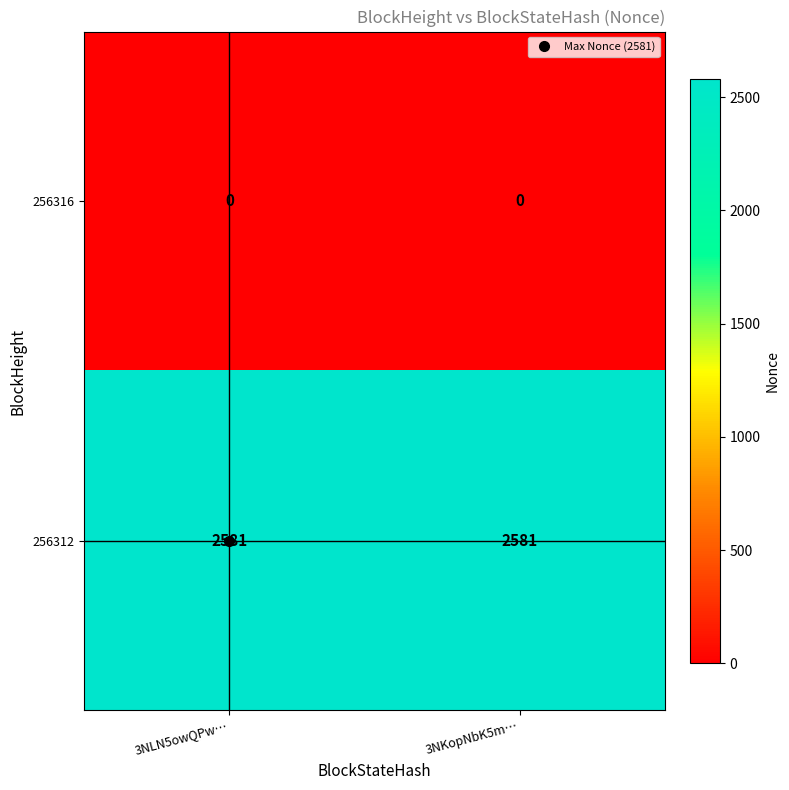

What is the spread (max minus min) of values at 3NKopNbK5m…?

2581